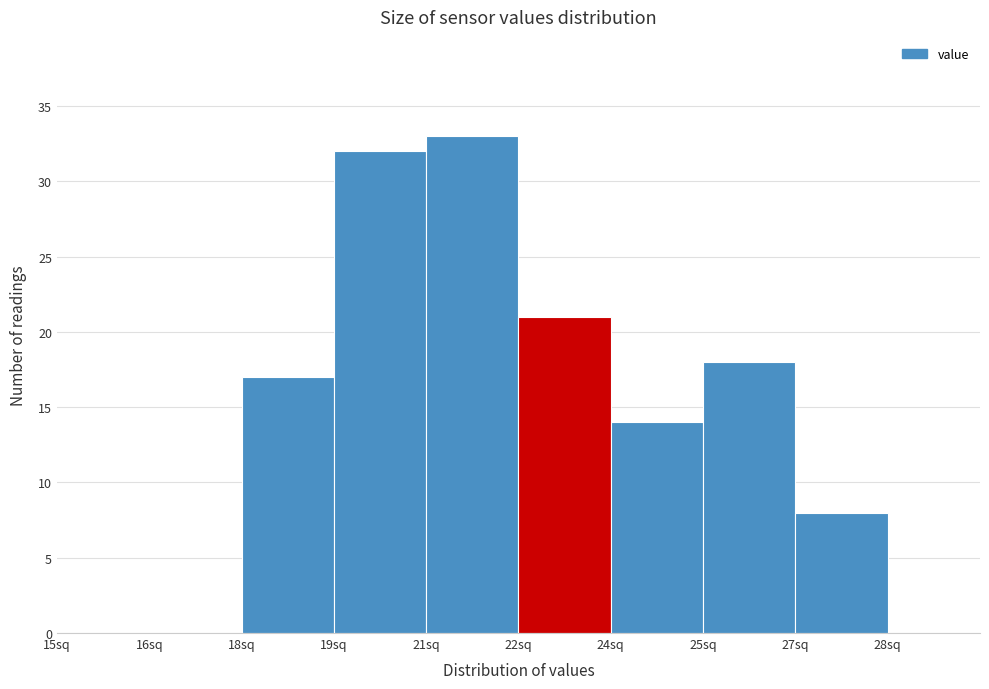

Reading left to right, what are all the values shown in this chart?

15sq=0	16sq=0	18sq=17	19sq=32	21sq=33	22sq=21	24sq=14	25sq=18	27sq=8	28sq=0